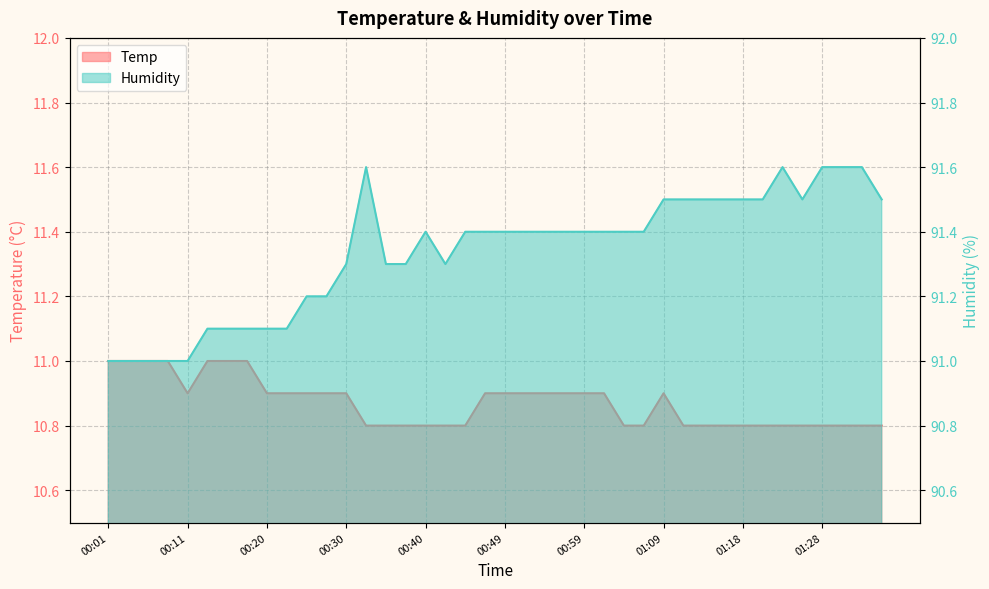

In Humidity, how many points are higher than both neighbors (excluding endpoints)?

3